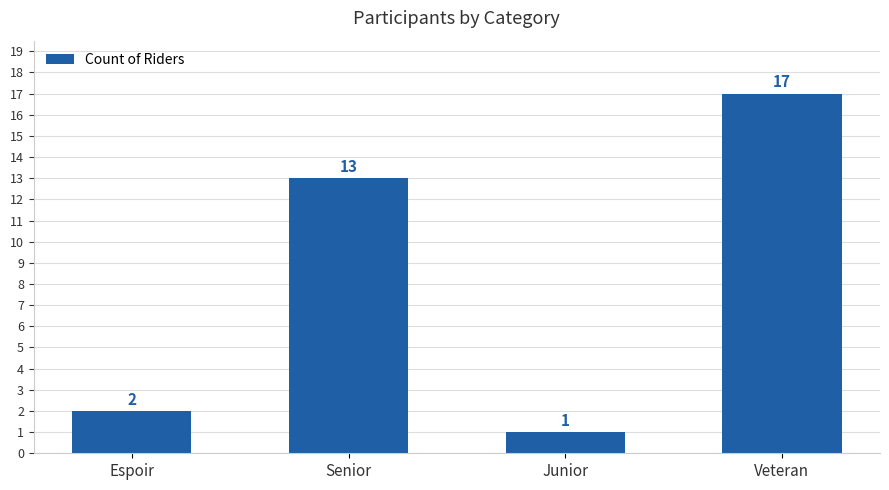

How many data points are less than 13?

2